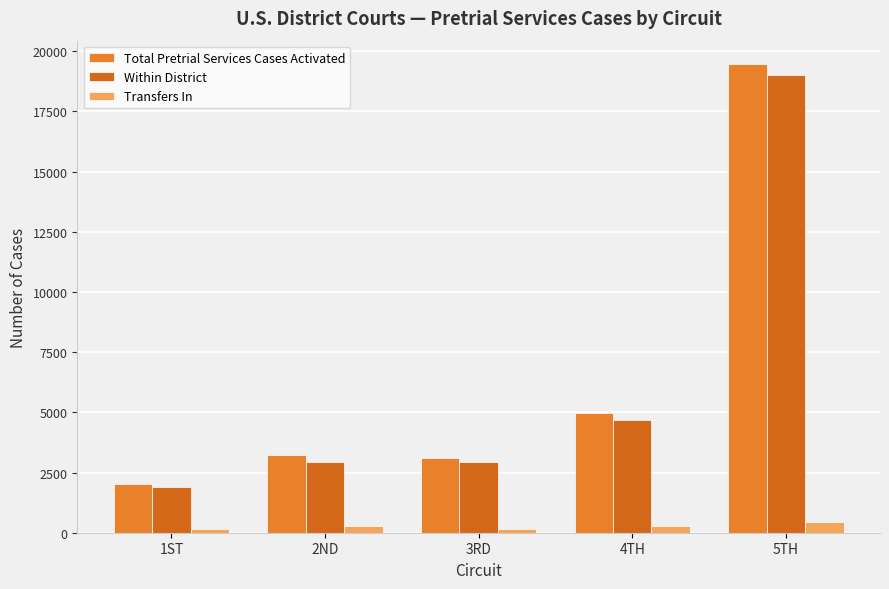

True or false: Total Pretrial Services Cases Activated has a value of 3113 at 3RD.

True